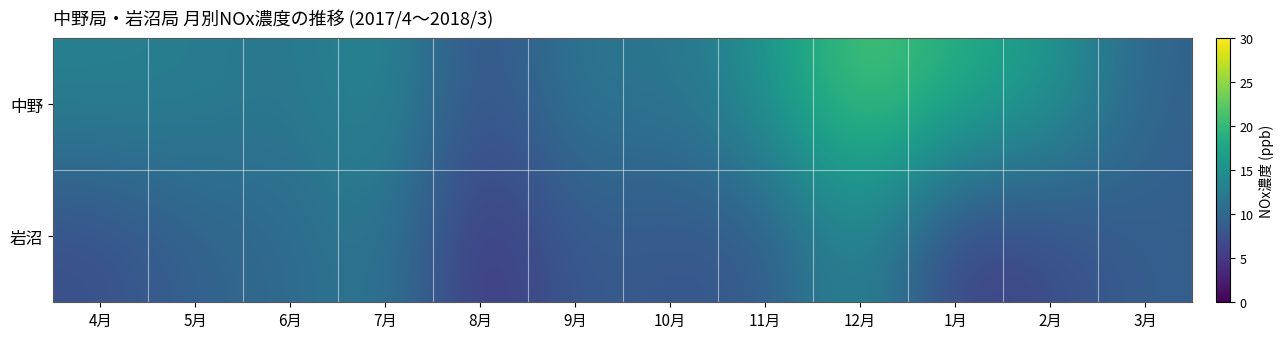

At which category does the chart reach its minimum across all series?

8月